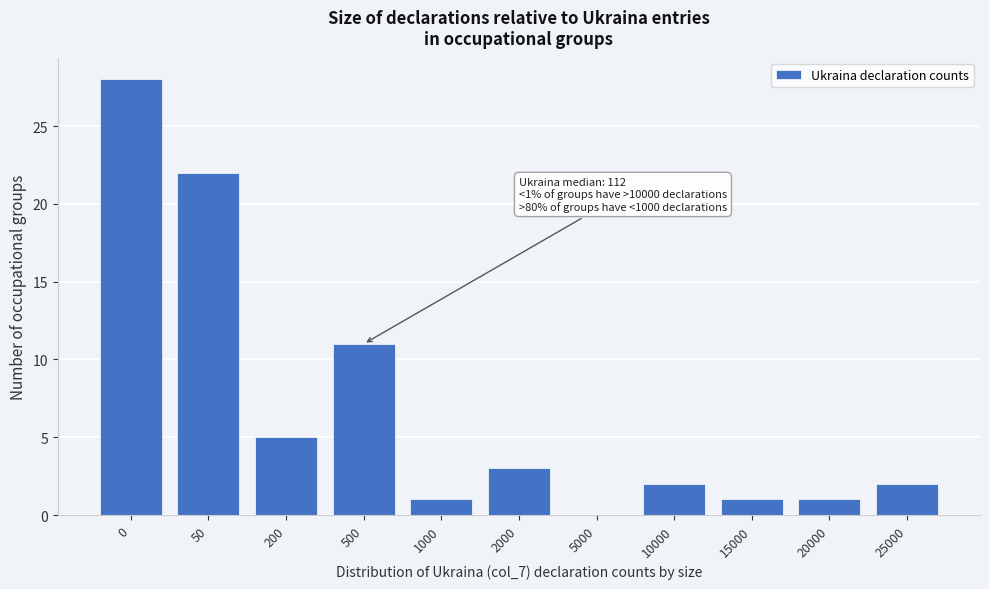

Reading right to left, extract all data points from this chart.

25000=2	20000=1	15000=1	10000=2	5000=0	2000=3	1000=1	500=11	200=5	50=22	0=28